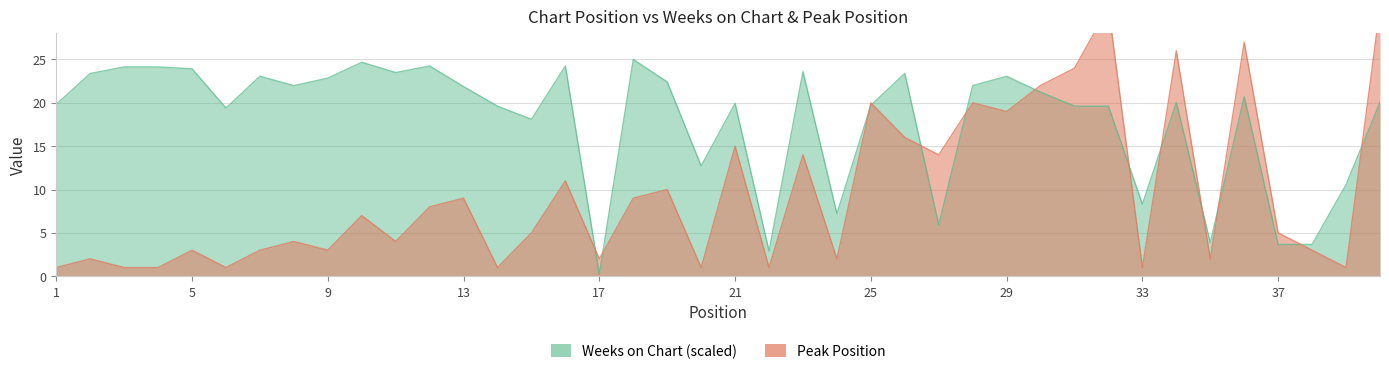

Reading right to left, what are all the values shown in this chart?

Weeks on Chart: 40=20.0	39=10.6	38=3.7	37=3.7	36=20.7	35=3.9	34=20.0	33=8.3	32=19.6	31=19.6	30=21.2	29=23.1	28=22.0	27=5.9	26=23.4	25=19.7	24=7.2	23=23.6	22=2.9	21=19.9	20=12.7	19=22.4	18=25.0	17=0.2	16=24.2	15=18.1	14=19.6	13=21.9	12=24.2	11=23.5	10=24.7	9=22.8	8=22.0	7=23.1	6=19.4	5=23.9	4=24.1	3=24.1	2=23.4	1=19.8
Peak Position: 40=31.0	39=1.0	38=3.0	37=5.0	36=27.0	35=2.0	34=26.0	33=1.0	32=31.0	31=24.0	30=22.0	29=19.0	28=20.0	27=14.0	26=16.0	25=20.0	24=2.0	23=14.0	22=1.0	21=15.0	20=1.0	19=10.0	18=9.0	17=2.0	16=11.0	15=5.0	14=1.0	13=9.0	12=8.0	11=4.0	10=7.0	9=3.0	8=4.0	7=3.0	6=1.0	5=3.0	4=1.0	3=1.0	2=2.0	1=1.0